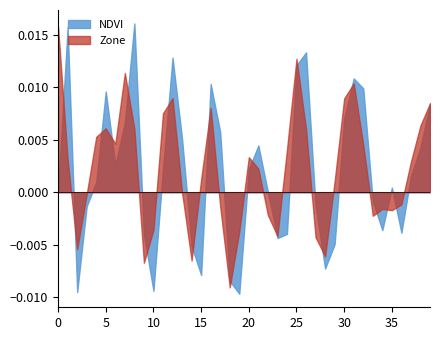

Rank the series by their maximum value, from highest to lowest.

NDVI, Zone